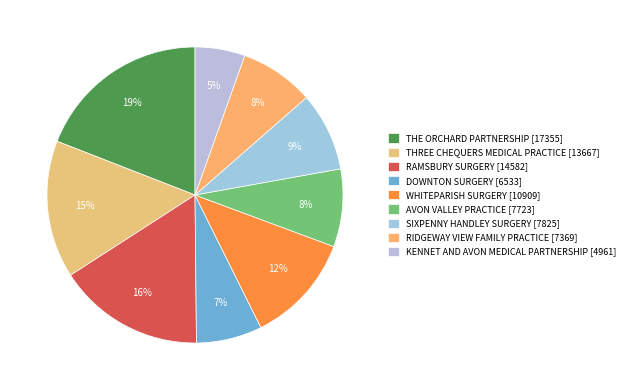

Which category has the biggest portion of the pie?

THE ORCHARD PARTNERSHIP